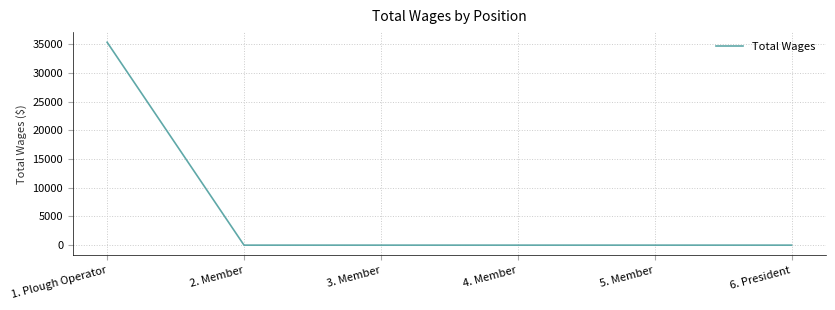

Reading left to right, list all the values displayed in this chart.

35391	0	0	0	0	0